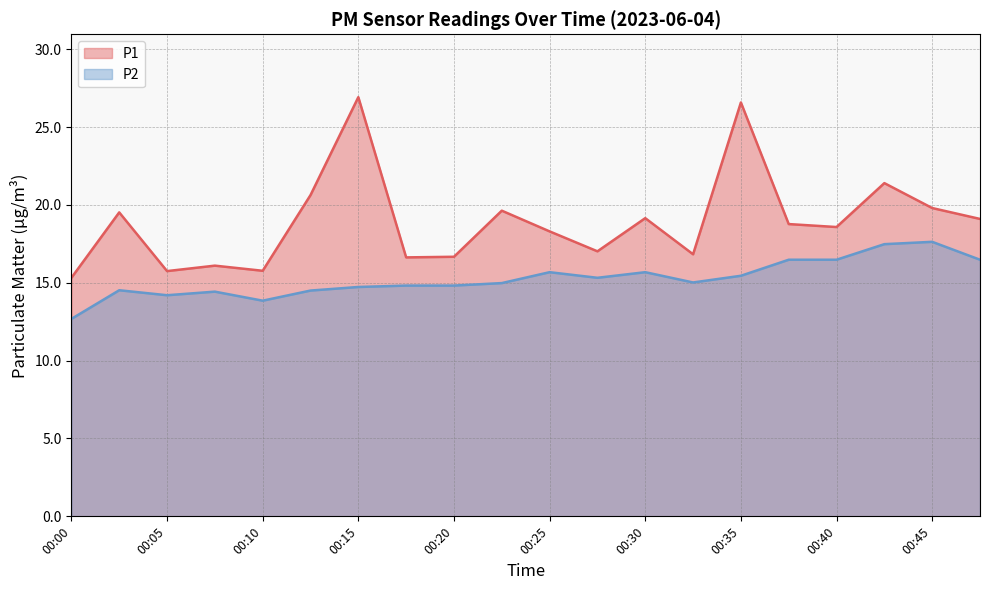

Reading left to right, what are all the values shown in this chart?

P1: 15.3	19.5	15.8	16.1	15.8	20.6	26.9	16.6	16.7	19.6	18.3	17.0	19.1	16.8	26.6	18.8	18.6	21.4	19.8	19.1
P2: 12.7	14.5	14.2	14.4	13.8	14.5	14.7	14.8	14.8	15.0	15.7	15.3	15.7	15.0	15.4	16.5	16.5	17.5	17.6	16.5